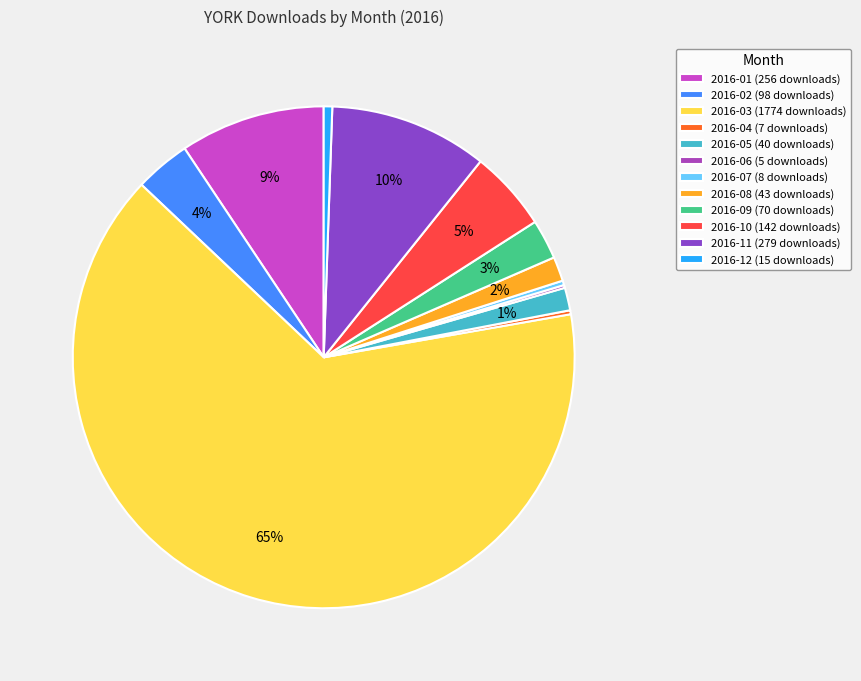

What is the change in value from 2016-07 to 2016-08?

+35